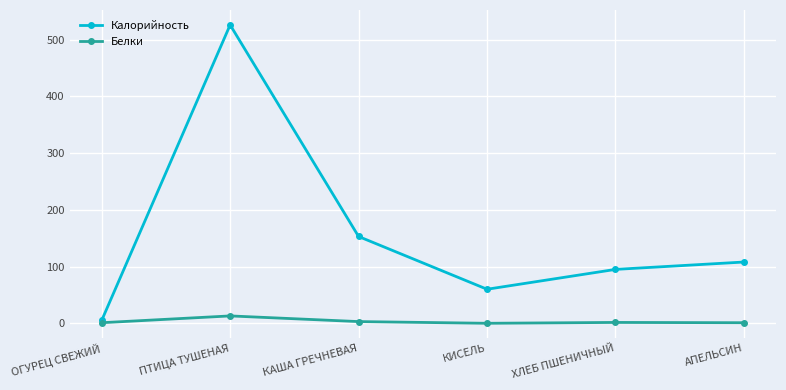

List the series in order of their overall mean, lowest first.

Белки, Калорийность